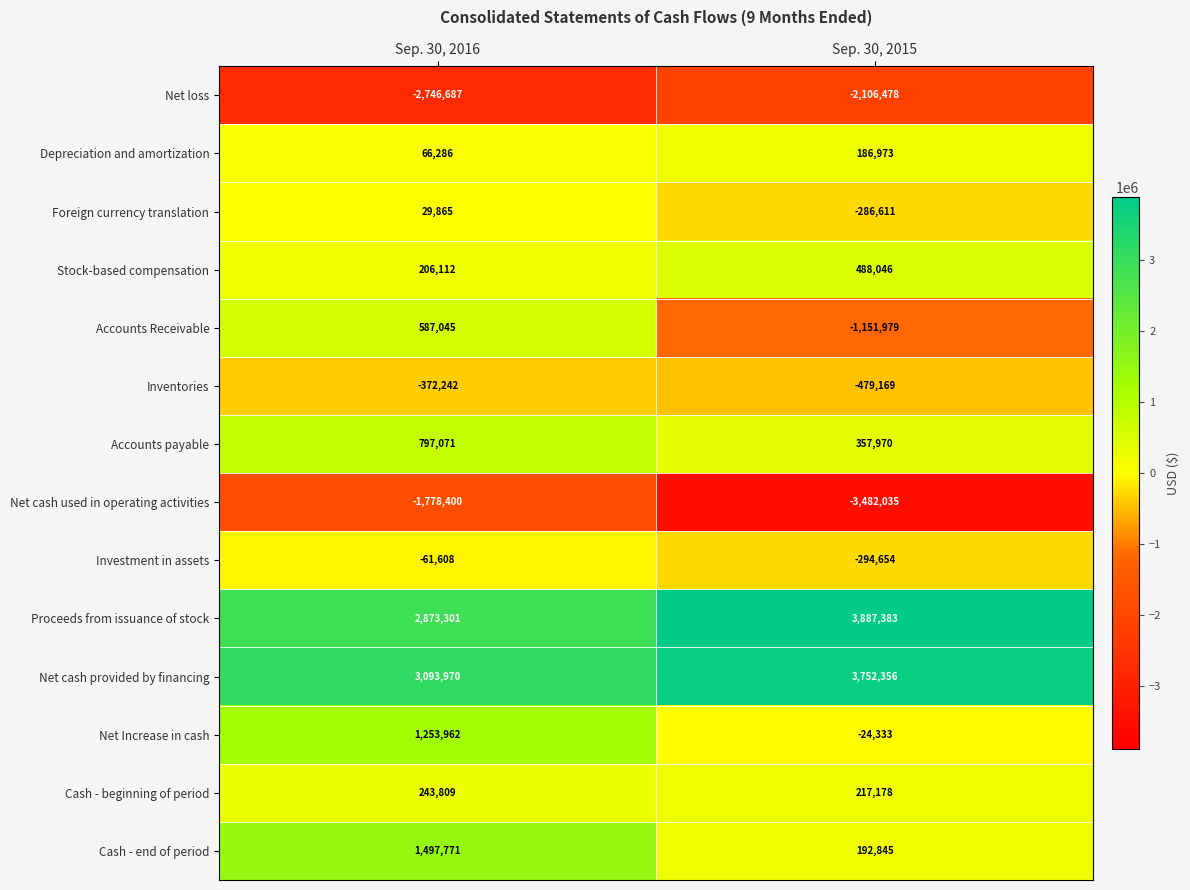

What is the difference between the maximum and minimum values in the Accounts payable series?

439101